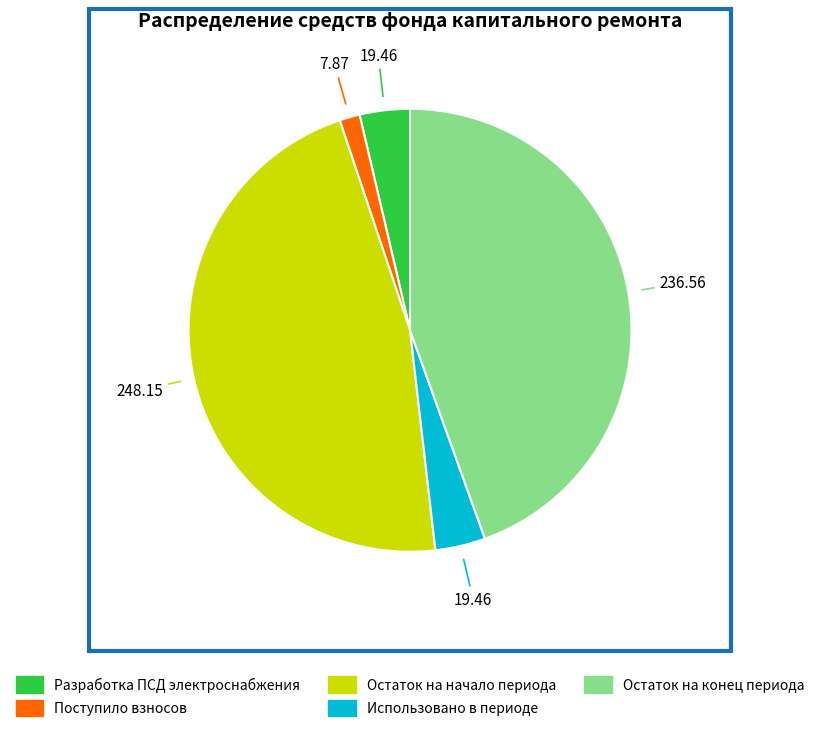

Does any single category account for the majority?

No